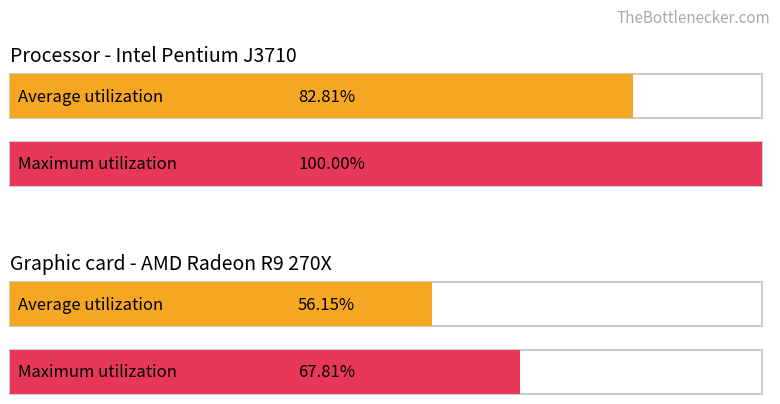

Rank the series by their average value, from highest to lowest.

Maximum utilization, Average utilization